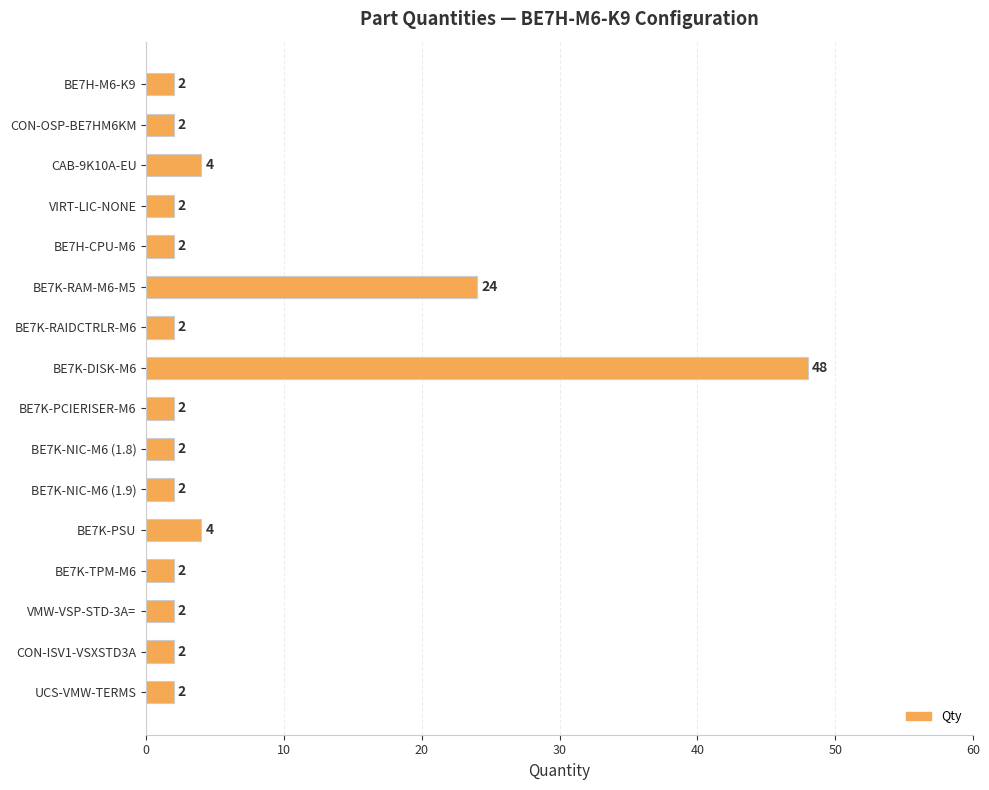

The value at VMW-VSP-STD-3A= is 2. True or false?

True